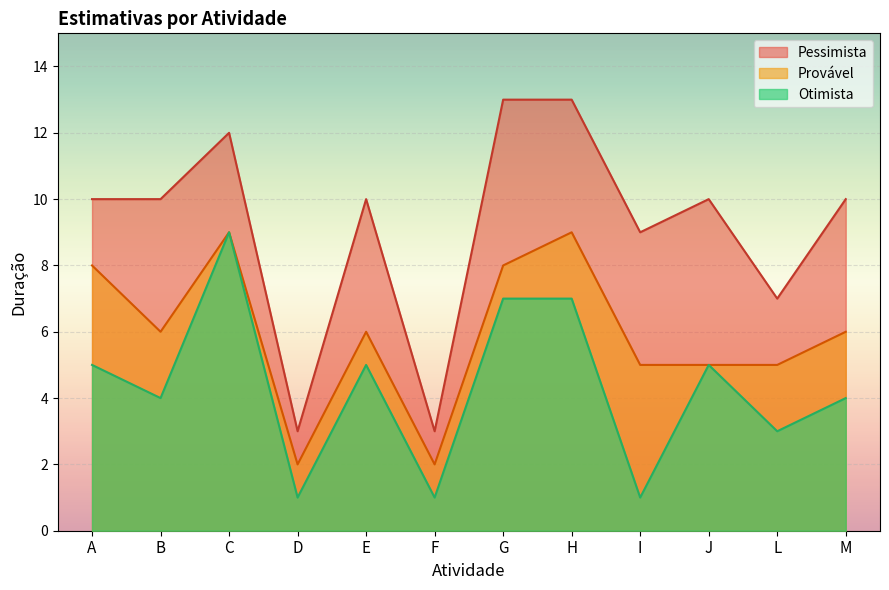

Which has a higher value, I or J?

J